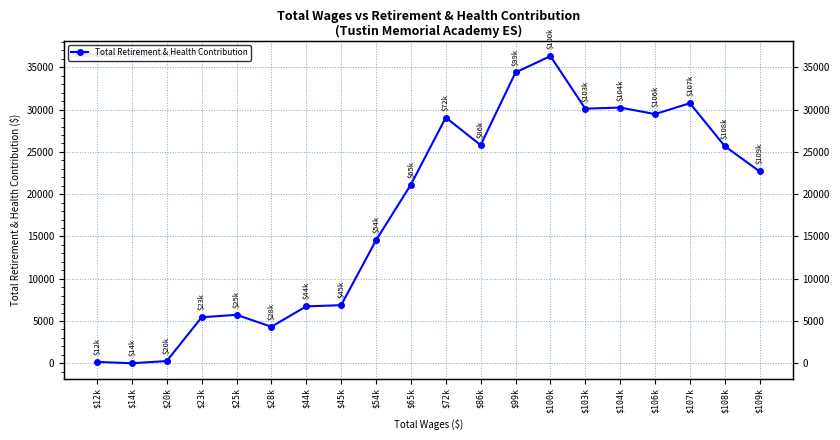

List the labels in order of value, smallest first.

$14k, $12k, $20k, $28k, $23k, $25k, $44k, $45k, $54k, $65k, $109k, $108k, $86k, $72k, $106k, $103k, $104k, $107k, $99k, $100k